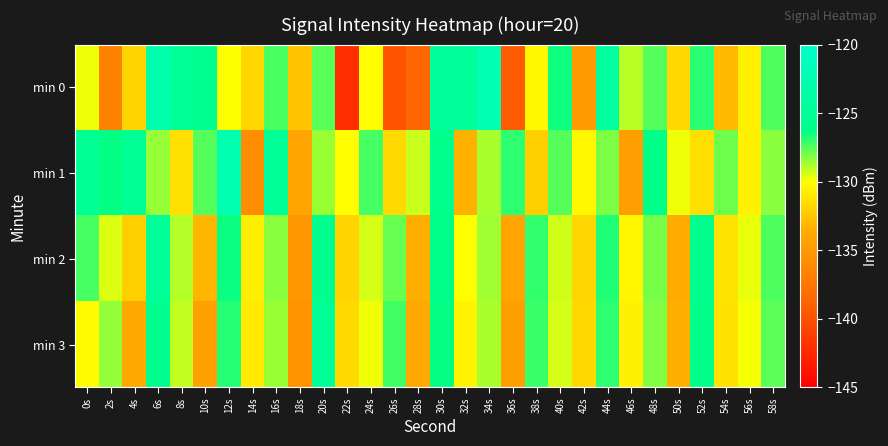

Reading left to right, transcribe all the data shown in this chart.

min 0: 0s=-129.8	2s=-136.7	4s=-131.9	6s=-122.9	8s=-124.6	10s=-125.6	12s=-130.0	14s=-131.8	16s=-127.3	18s=-132.5	20s=-127.5	22s=-142.1	24s=-130.0	26s=-139.9	28s=-138.8	30s=-124.5	32s=-124.5	34s=-122.4	36s=-139.4	38s=-130.3	40s=-126.5	42s=-134.9	44s=-124.2	46s=-129.0	48s=-127.5	50s=-131.7	52s=-126.8	54s=-133.1	56s=-130.6	58s=-127.4
min 1: 0s=-125.1	2s=-126.3	4s=-125.1	6s=-128.5	8s=-131.3	10s=-127.5	12s=-122.6	14s=-135.8	16s=-124.8	18s=-134.2	20s=-128.5	22s=-130.1	24s=-127.3	26s=-131.6	28s=-129.2	30s=-125.8	32s=-133.4	34s=-128.7	36s=-126.9	38s=-132.1	40s=-127.5	42s=-130.3	44s=-128.1	46s=-134.6	48s=-126.2	50s=-129.8	52s=-131.4	54s=-127.9	56s=-130.6	58s=-128.3
min 2: 0s=-127.3	2s=-129.5	4s=-132.1	6s=-124.6	8s=-128.9	10s=-133.2	12s=-126.4	14s=-130.7	16s=-128.3	18s=-135.1	20s=-125.6	22s=-131.9	24s=-129.4	26s=-127.8	28s=-133.5	30s=-126.1	32s=-130.0	34s=-128.6	36s=-134.2	38s=-127.0	40s=-129.3	42s=-131.8	44s=-126.7	46s=-130.4	48s=-128.0	50s=-133.7	52s=-125.9	54s=-131.2	56s=-129.7	58s=-127.4
min 3: 0s=-130.2	2s=-128.4	4s=-133.8	6s=-125.7	8s=-129.1	10s=-134.4	12s=-126.8	14s=-130.9	16s=-128.5	18s=-135.3	20s=-125.1	22s=-131.6	24s=-129.8	26s=-127.2	28s=-133.9	30s=-126.3	32s=-130.5	34s=-128.7	36s=-134.6	38s=-127.1	40s=-129.4	42s=-131.7	44s=-126.9	46s=-130.6	48s=-128.2	50s=-133.5	52s=-126.0	54s=-131.3	56s=-129.9	58s=-127.6